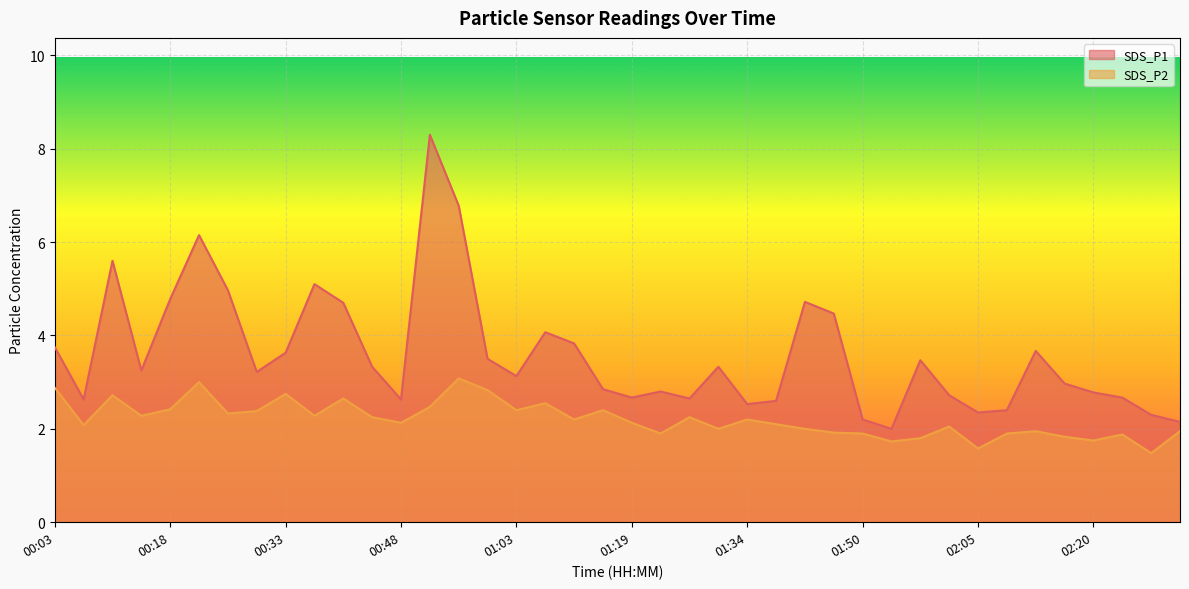

At how many categories does at least one series exceed 7?

1